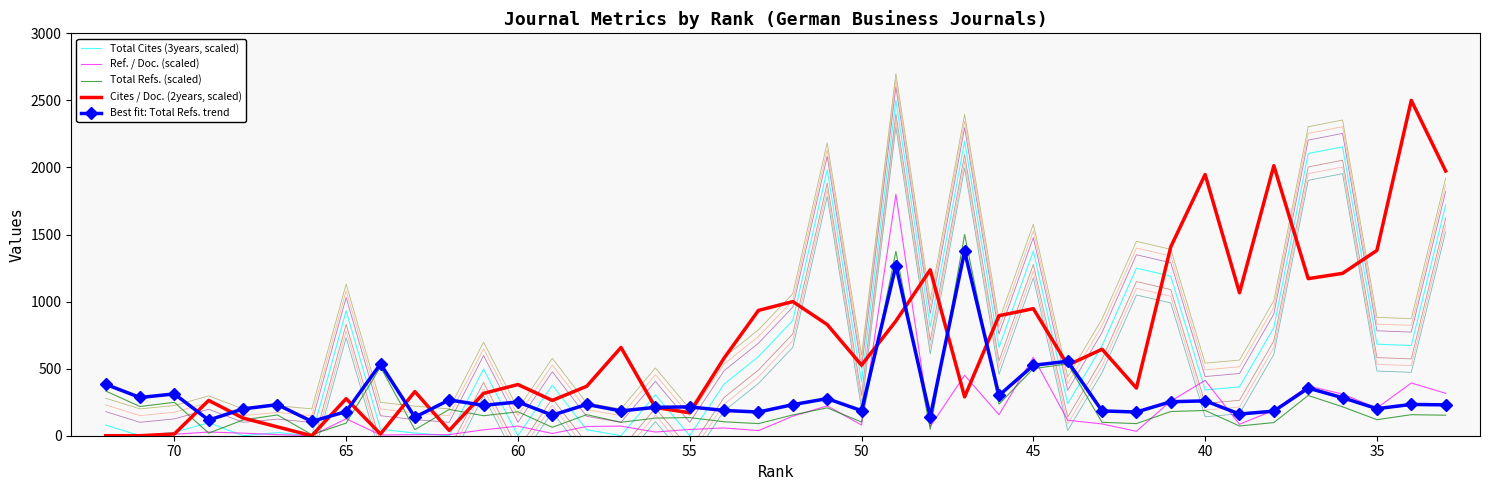

Reading left to right, transcribe all the data shown in this chart.

Total Cites (3years, scaled): 79.6	0.0	25.4	97.1	0.0	23.6	0.0	930.7	49.0	20.1	0.0	497.7	0.0	377.0	44.6	0.0	305.3	0.0	384.9	589.6	859.0	1983.0	402.4	2500.0	810.0	2195.6	657.8	1376.8	238.8	670.0	1249.1	1189.6	341.1	363.9	806.5	2103.7	2153.6	682.3	672.7	1720.6
Ref. / Doc. (scaled): 8.2	8.2	11.0	27.5	19.2	8.2	0.0	126.4	5.5	8.2	8.2	44.0	71.5	16.5	68.7	71.5	27.5	46.7	57.7	38.5	145.6	222.6	79.7	1800.0	68.7	450.7	156.6	585.3	115.4	87.9	33.0	258.3	412.2	85.2	189.6	371.0	310.5	206.1	393.0	316.0
Total Refs. (scaled): 333.3	217.6	249.0	19.6	117.6	154.9	7.8	94.1	511.8	45.1	196.1	149.0	178.4	62.7	156.9	100.0	131.4	135.3	103.9	90.2	154.9	207.8	102.0	1374.5	49.0	1500.0	235.3	500.0	535.3	100.0	90.2	180.4	188.2	72.5	98.0	300.0	215.7	119.6	156.9	152.9
Cites / Doc. (2years, scaled): 0.0	0.0	13.2	263.2	131.6	65.8	0.0	276.3	13.2	328.9	39.5	315.8	381.6	263.2	368.4	657.9	210.5	171.1	578.9	934.2	1000.0	828.9	526.3	855.3	1236.8	289.5	894.7	947.4	526.3	644.7	355.3	1407.9	1947.4	1065.8	2013.2	1171.1	1210.5	1381.6	2500.0	1973.7
Best fit: Total Refs. trend: 383.3	285.0	311.7	116.7	200.0	231.7	106.7	180.0	535.0	138.3	266.7	226.7	251.7	153.3	233.3	185.0	211.7	215.0	188.3	176.7	231.7	276.7	186.7	1268.3	141.7	1375.0	300.0	525.0	555.0	185.0	176.7	253.3	260.0	161.7	183.3	355.0	283.3	201.7	233.3	230.0